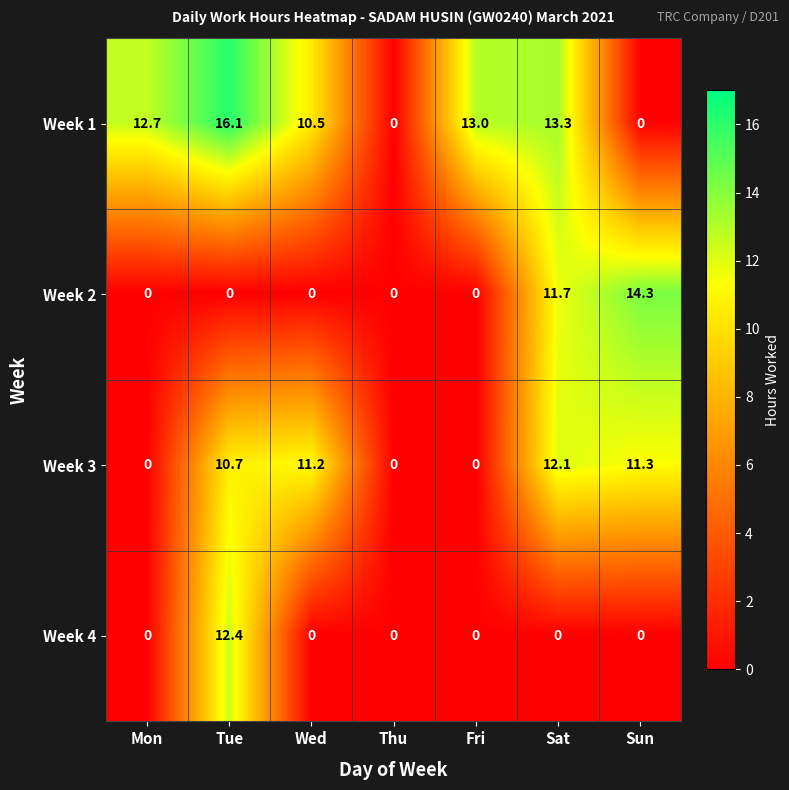

What is the difference between the maximum and minimum values in the Week 1 series?

16.1